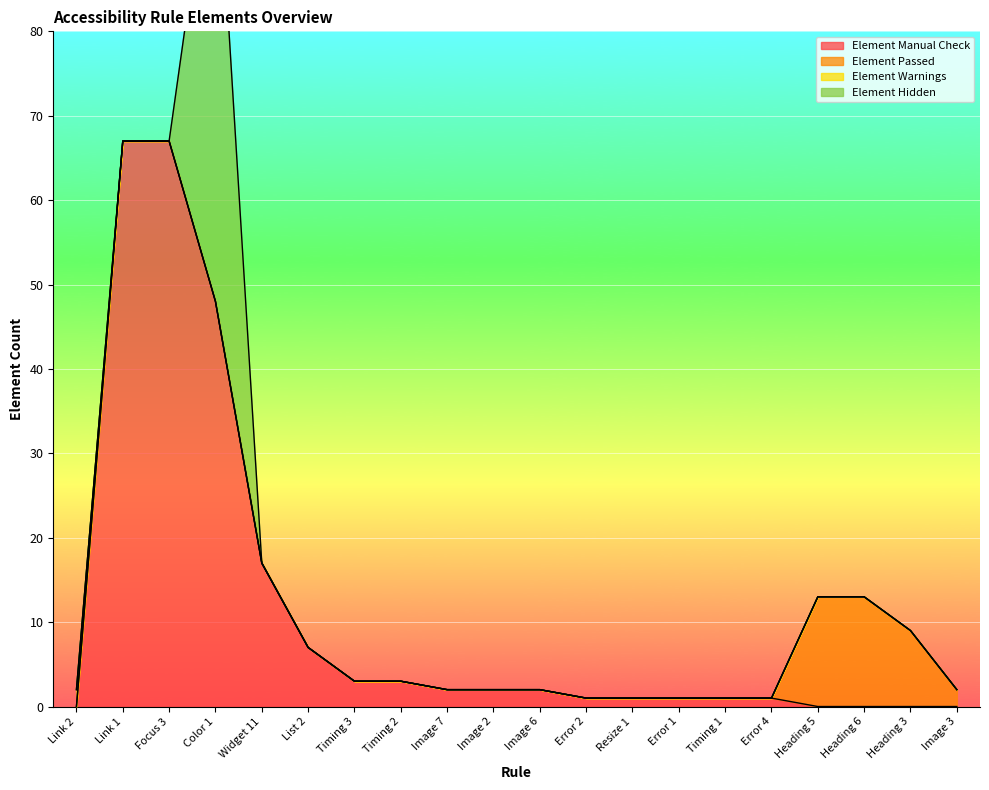

How many times do Element Manual Check and Element Hidden cross each other?

2